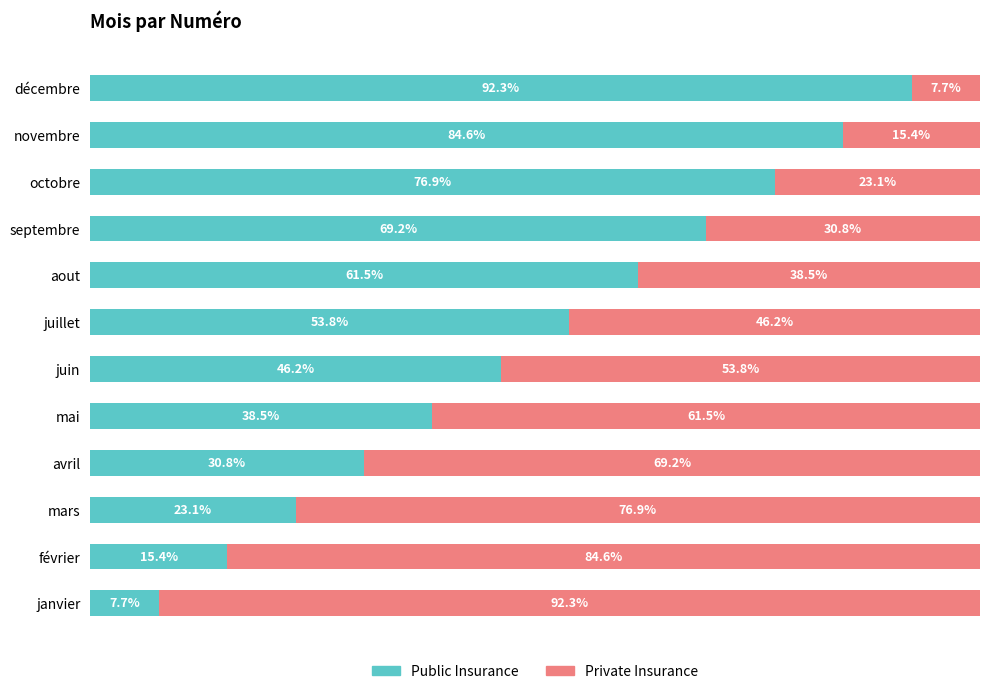

Where is Public Insurance nearest to the value 50?

juin